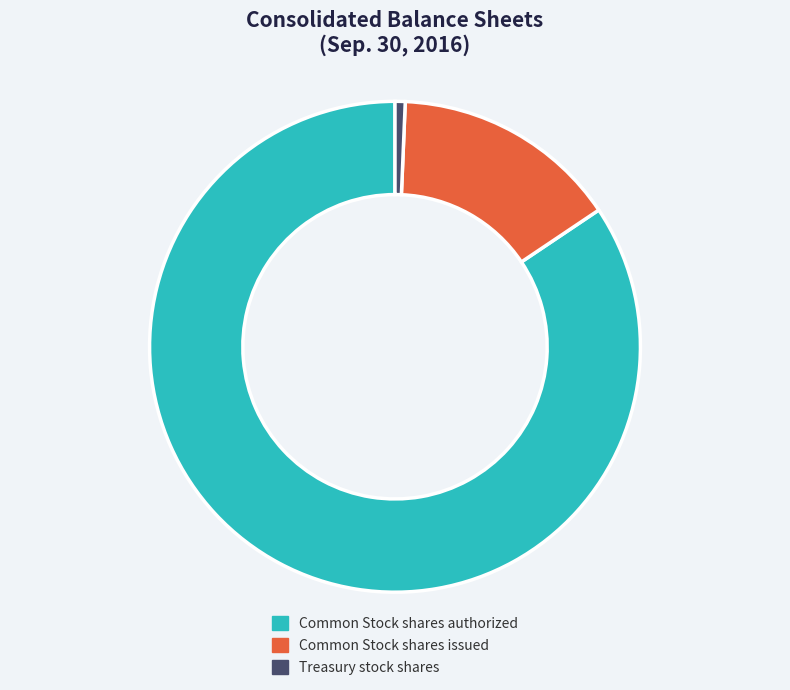

What is the largest slice in the pie chart?

Common Stock shares authorized